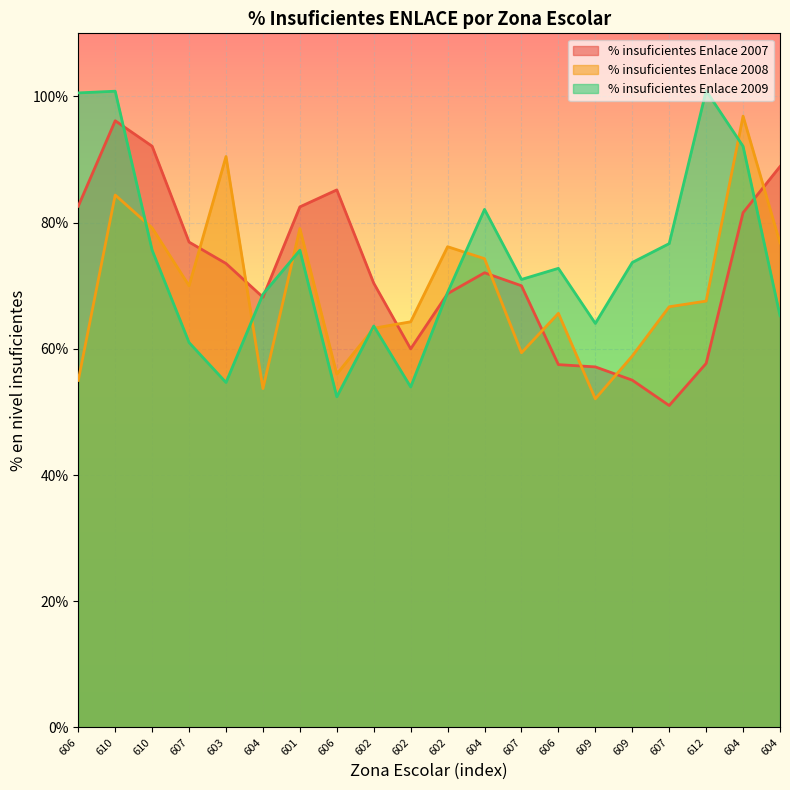

What is the total value across all series at 606?

238.2